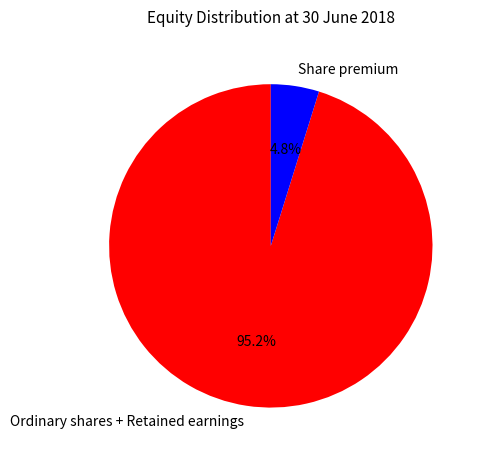

What is the smallest slice in the pie chart?

Share premium